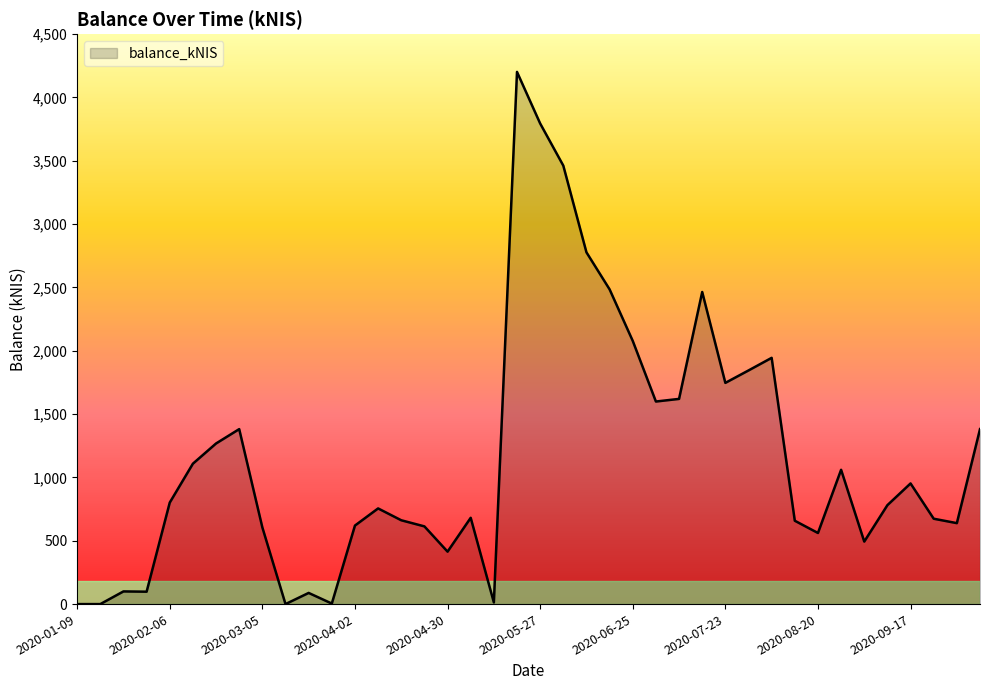

What is the greatest value displayed?

4202.0